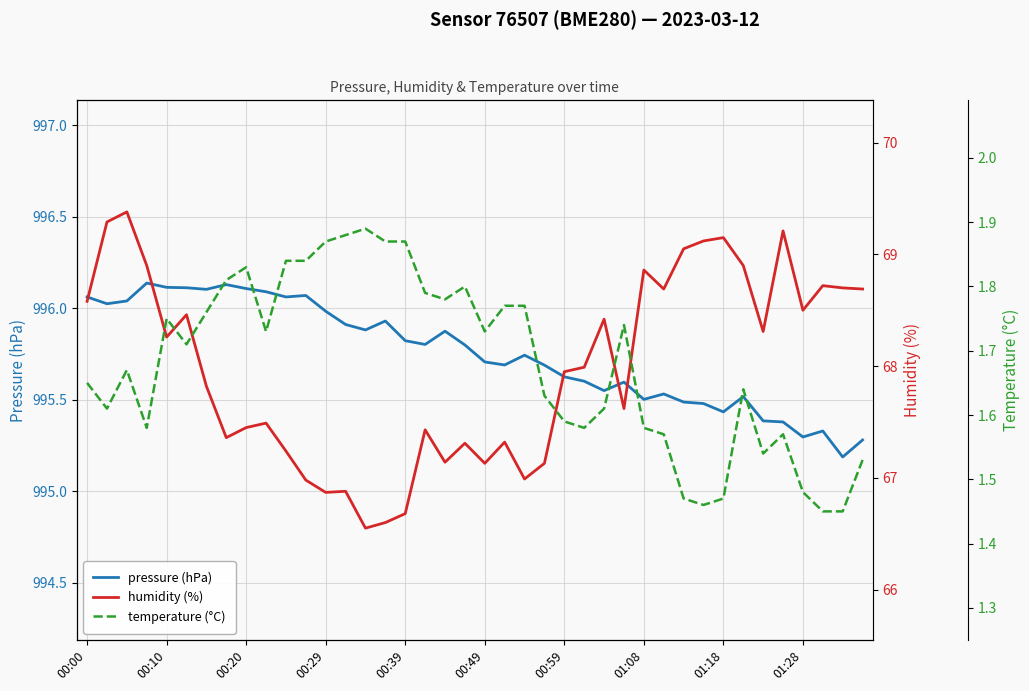

Count the temperature (°C) values in the range 1 to 2.

40